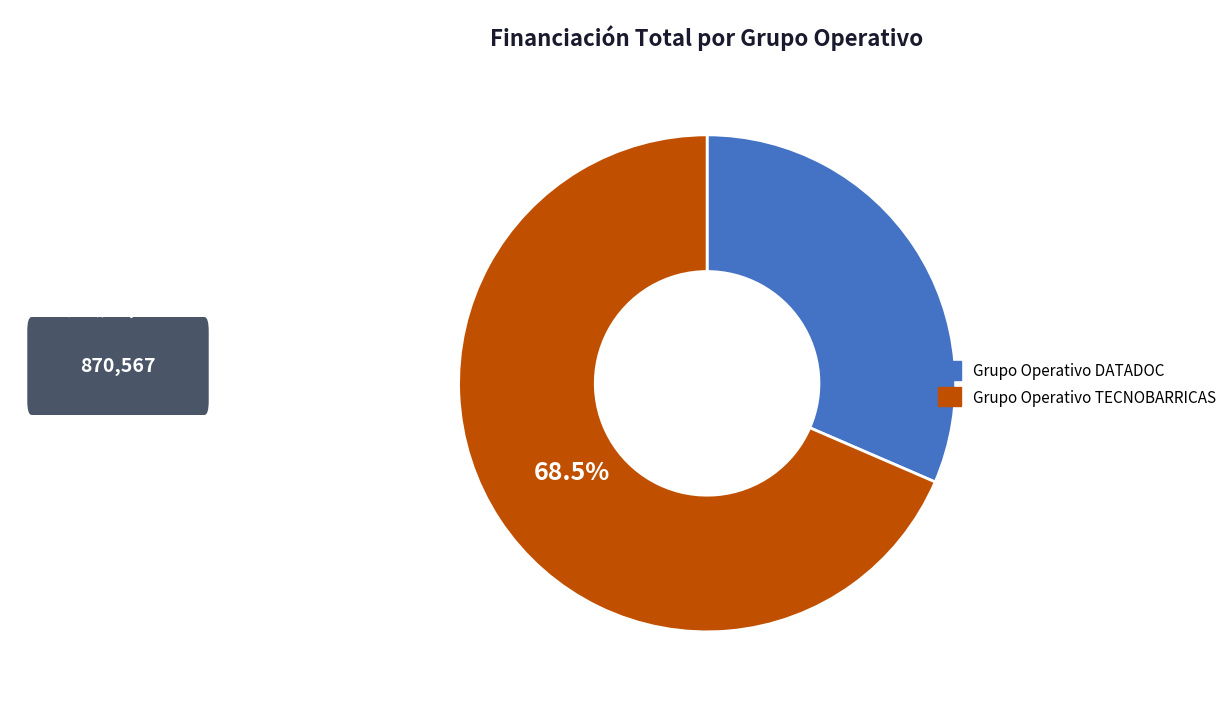

Between Grupo Operativo TECNOBARRICAS and Grupo Operativo DATADOC, which is larger?

Grupo Operativo TECNOBARRICAS